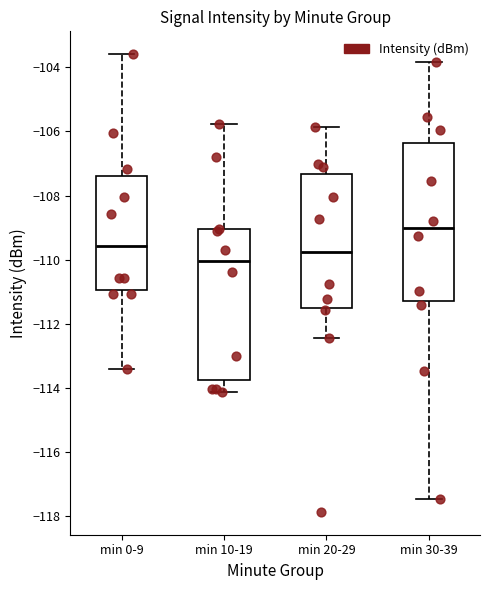

Reading left to right, read every box against the y-axis: the position of its median line, the range the box covers, and the ends of its whiskers. The values are not printed on the chart, so give them approximately, as read against the axis.

min 0-9: median -109.6, box -111.0 to -107.4, whiskers -113.4 to -103.6
min 10-19: median -110.0, box -113.8 to -109.0, whiskers -114.2 to -105.8
min 20-29: median -109.8, box -111.4 to -107.4, whiskers -112.4 to -105.8
min 30-39: median -109.0, box -111.2 to -106.4, whiskers -117.4 to -103.8